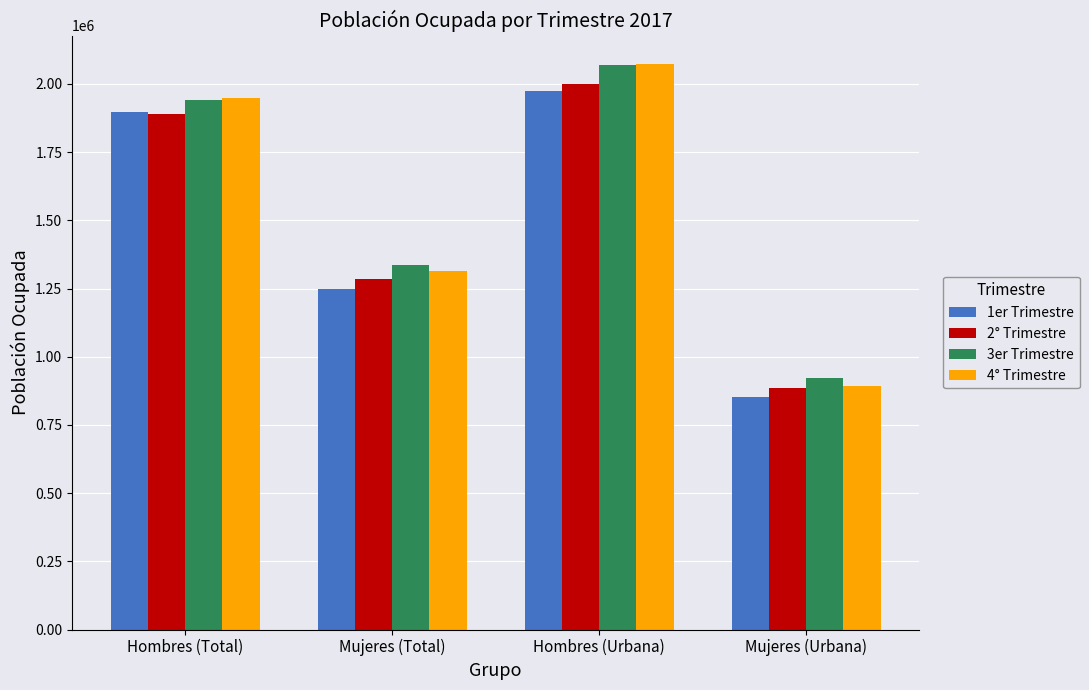

Reading left to right, transcribe all the data shown in this chart.

1er Trimestre: Hombres (Total)=1897714	Mujeres (Total)=1246400	Hombres (Urbana)=1973067	Mujeres (Urbana)=851777
2° Trimestre: Hombres (Total)=1891035	Mujeres (Total)=1284987	Hombres (Urbana)=1998685	Mujeres (Urbana)=886595
3er Trimestre: Hombres (Total)=1939403	Mujeres (Total)=1334663	Hombres (Urbana)=2068258	Mujeres (Urbana)=923485
4° Trimestre: Hombres (Total)=1948600	Mujeres (Total)=1313922	Hombres (Urbana)=2073567	Mujeres (Urbana)=891060